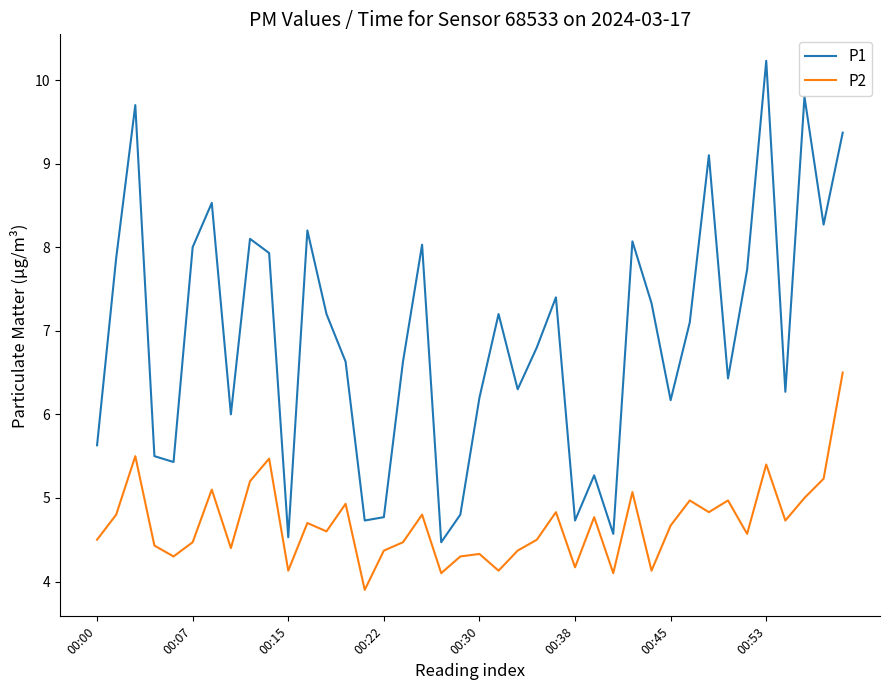

Rank the series by their average value, from highest to lowest.

P1, P2